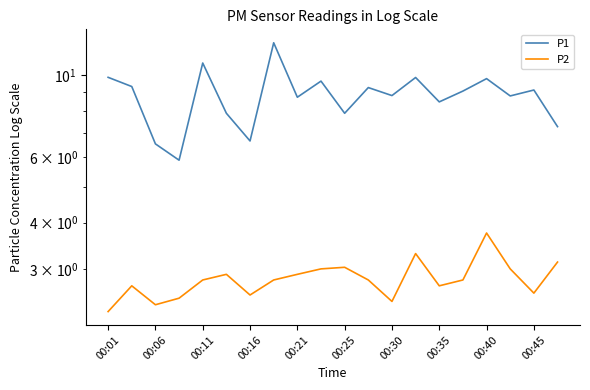

Is it true that P2 equals 2.5 at 00:16?

True